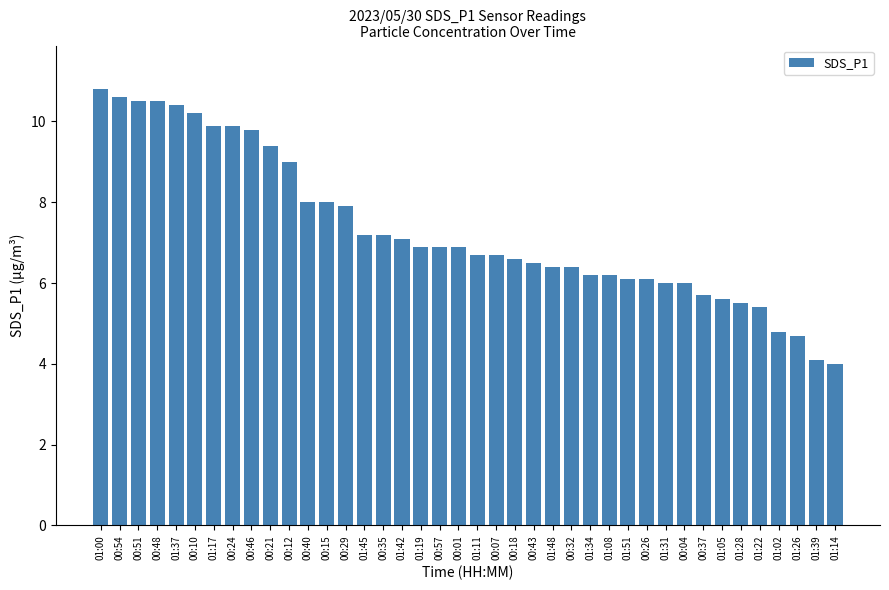

The value at 00:29 is 13.1. True or false?

False